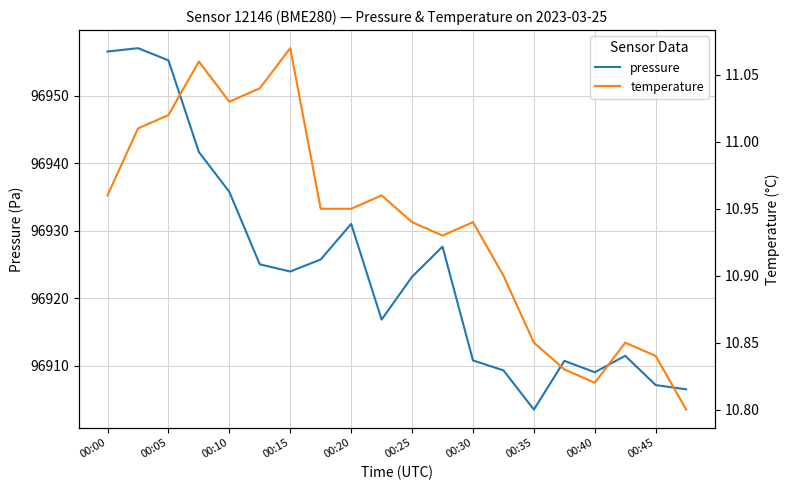

At which label is pressure closest to 96930?

00:20